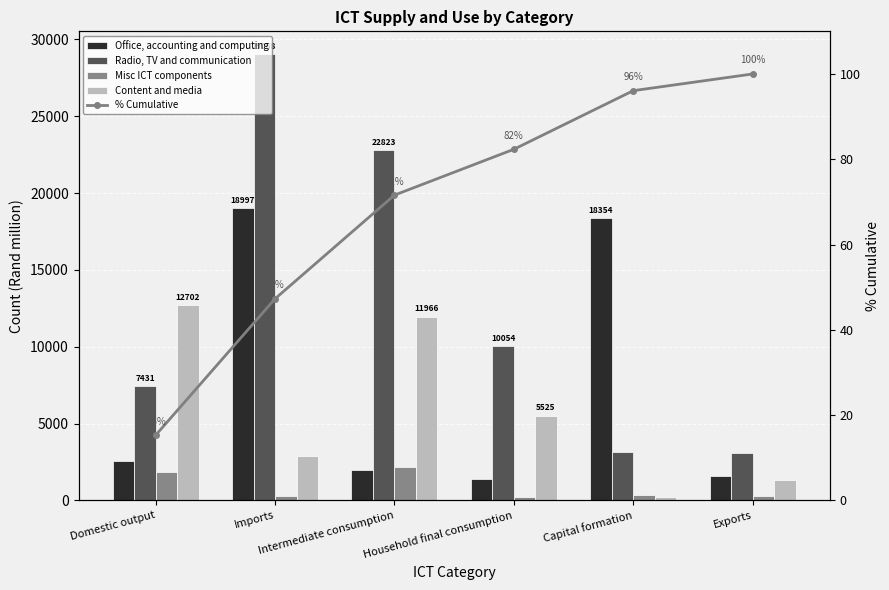

What is the sum of all Misc ICT components values?

5109.3